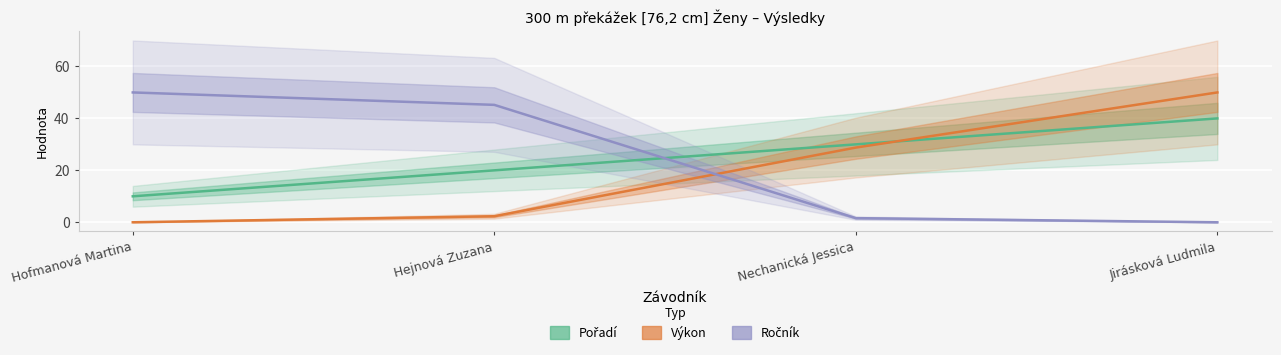

Rank the series by their average value, from lowest to highest.

Výkon, Ročník, Pořadí